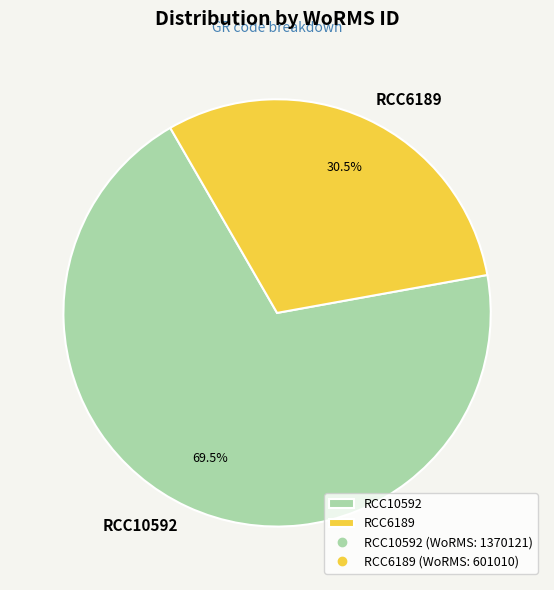

Between RCC10592 and RCC6189, which is larger?

RCC10592